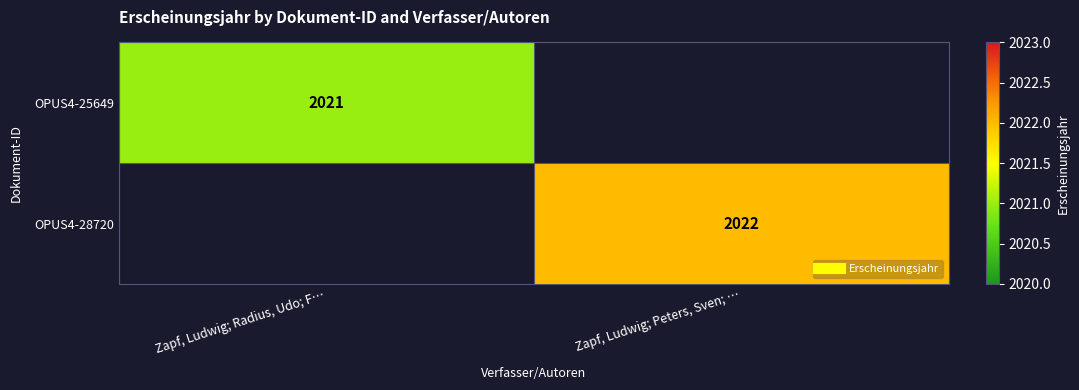

What is the maximum value for OPUS4-25649?

2021